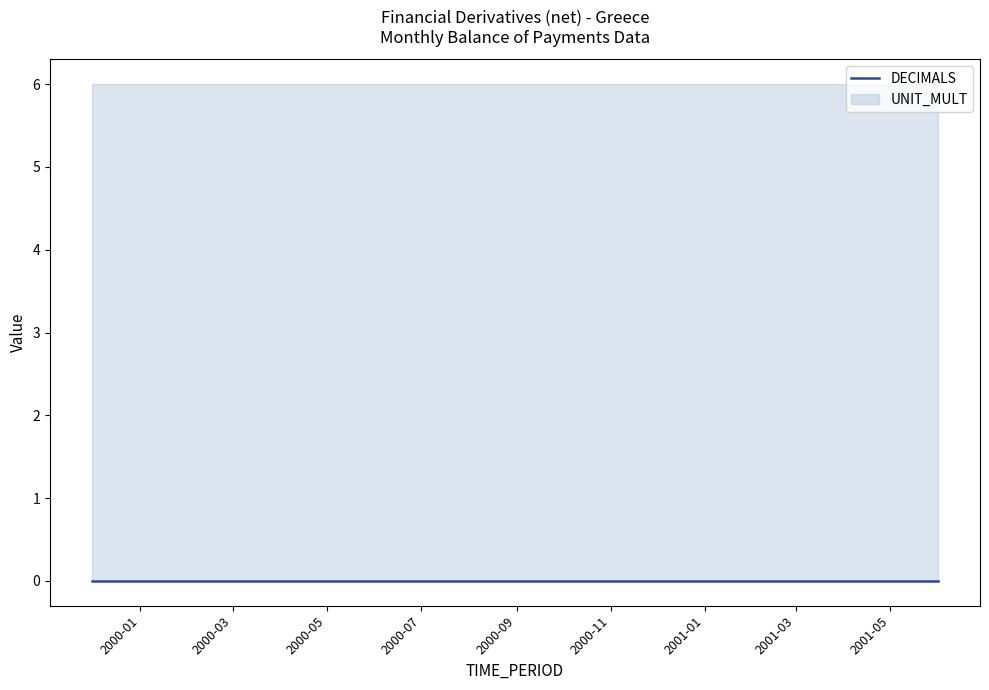

What is the greatest value displayed?

6